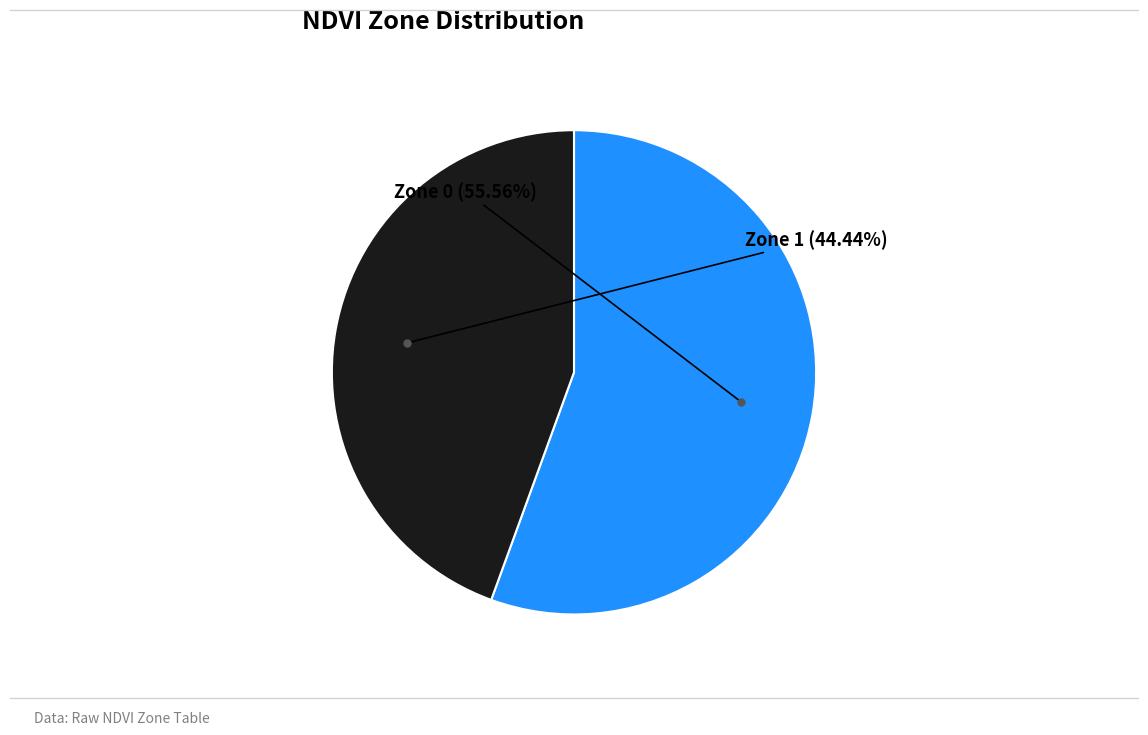

Is there a majority slice in this chart?

Yes